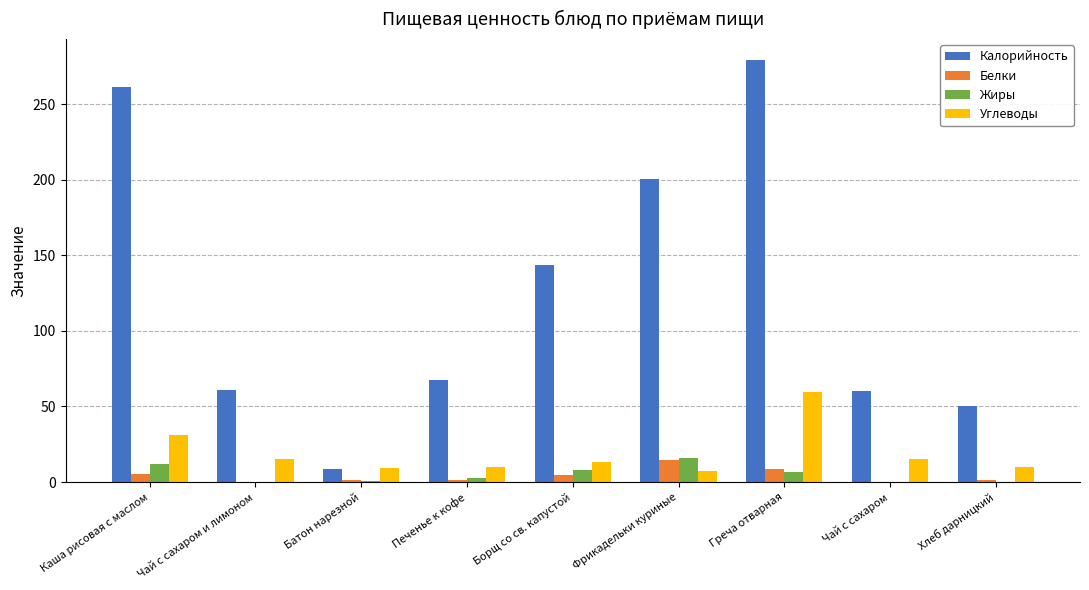

How many groups of bars are there?

9